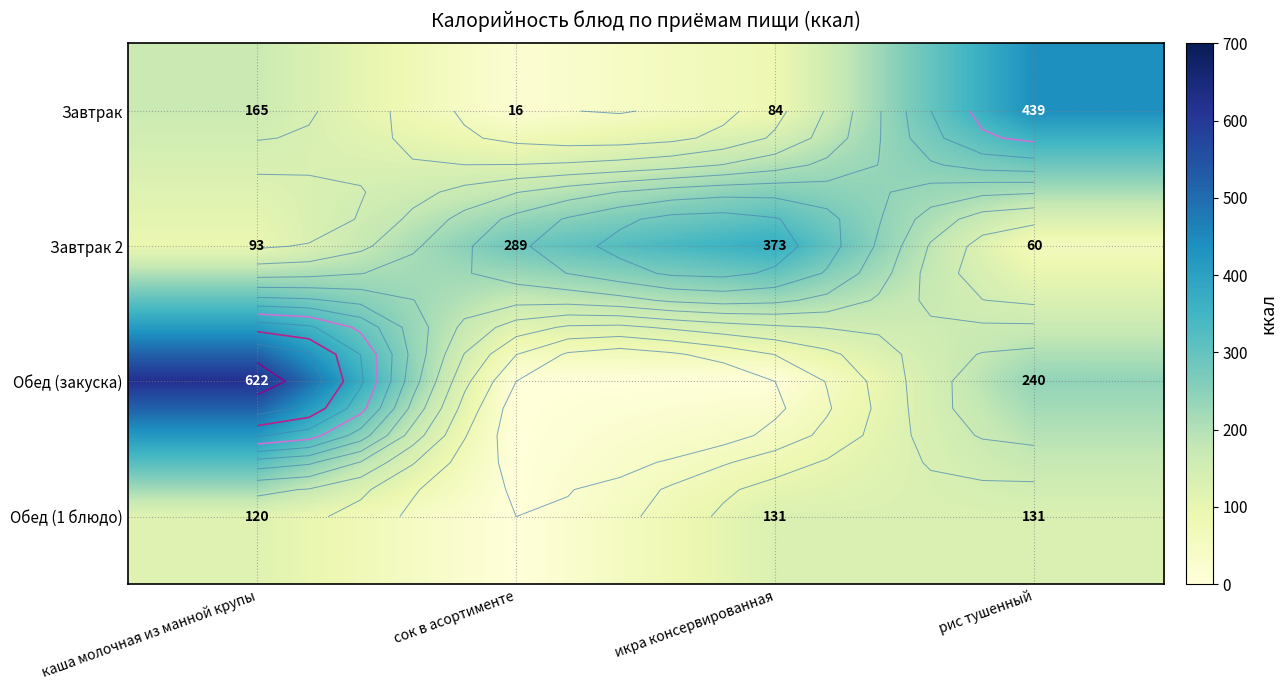

What is the difference between the maximum and minimum values in the Завтрак series?

423